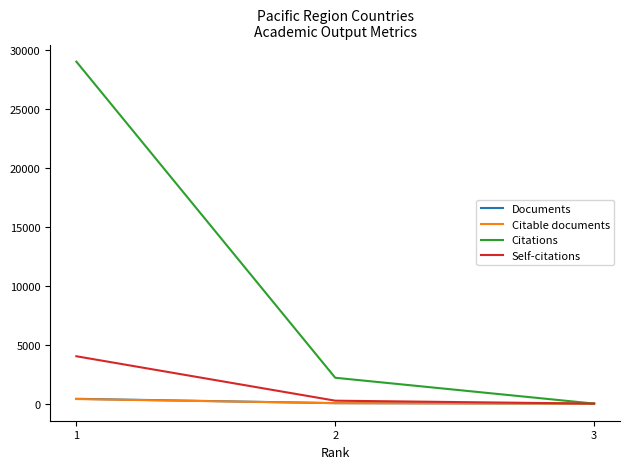

What is the minimum value for Citable documents?

1